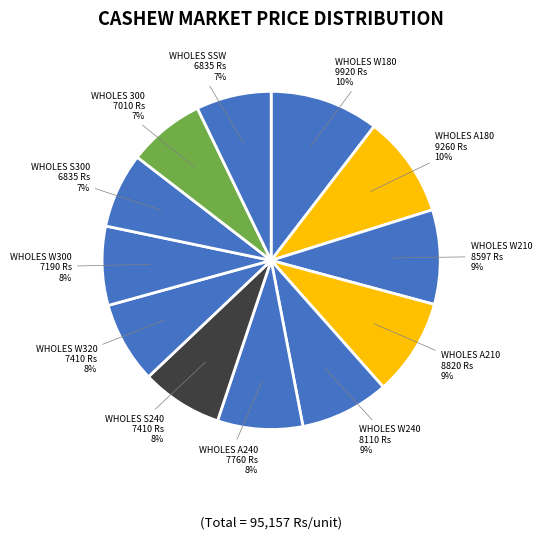

Combined, do WHOLES SSW and WHOLES W180 account for over 50%?

No